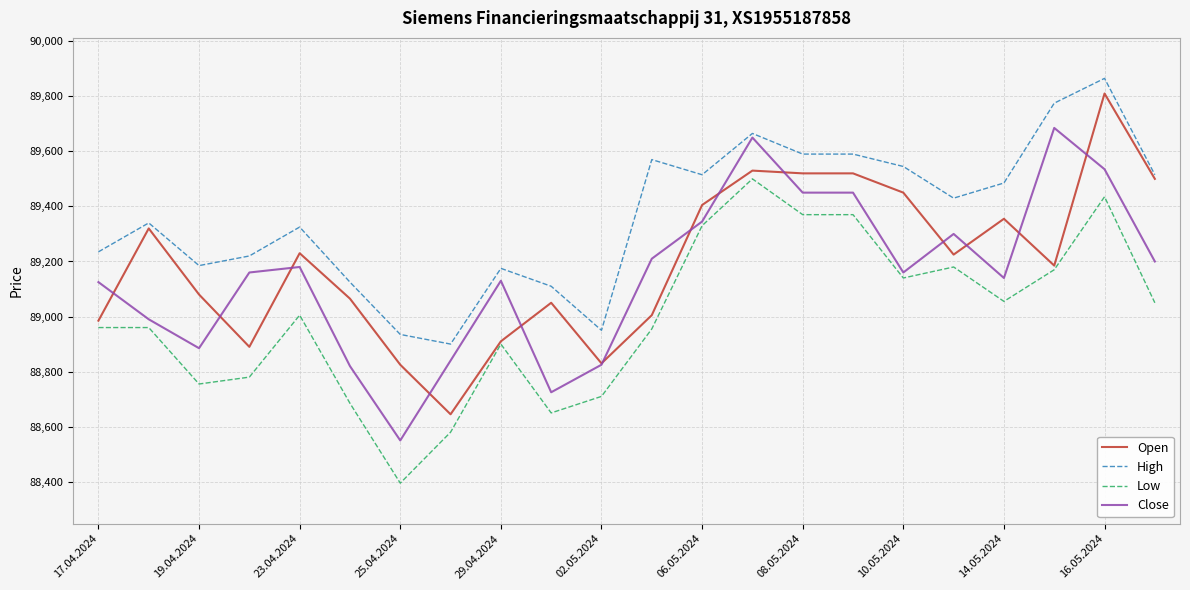

True or false: Low and High intersect in this chart.

False